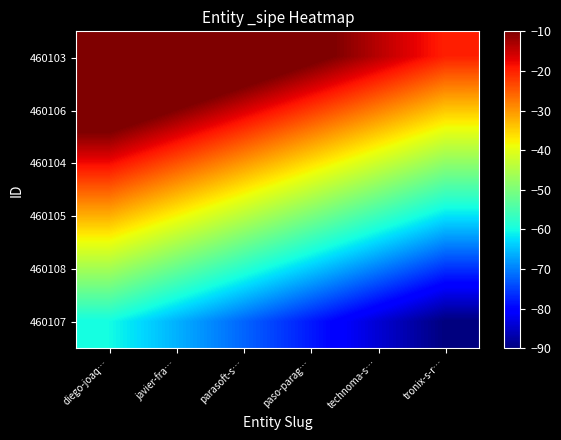

Reading left to right, list all the values displayed in this chart.

460103: diego-joaq…=10.0	javier-fra…=4.0	parasoft-s…=-2.0	paso-parag…=-8.0	technoma-s…=-14.0	tronix-s-r…=-20.0
460106: diego-joaq…=-4.0	javier-fra…=-10.0	parasoft-s…=-16.0	paso-parag…=-22.0	technoma-s…=-28.0	tronix-s-r…=-34.0
460104: diego-joaq…=-18.0	javier-fra…=-24.0	parasoft-s…=-30.0	paso-parag…=-36.0	technoma-s…=-42.0	tronix-s-r…=-48.0
460105: diego-joaq…=-32.0	javier-fra…=-38.0	parasoft-s…=-44.0	paso-parag…=-50.0	technoma-s…=-56.0	tronix-s-r…=-62.0
460108: diego-joaq…=-46.0	javier-fra…=-52.0	parasoft-s…=-58.0	paso-parag…=-64.0	technoma-s…=-70.0	tronix-s-r…=-76.0
460107: diego-joaq…=-60.0	javier-fra…=-66.0	parasoft-s…=-72.0	paso-parag…=-78.0	technoma-s…=-84.0	tronix-s-r…=-90.0